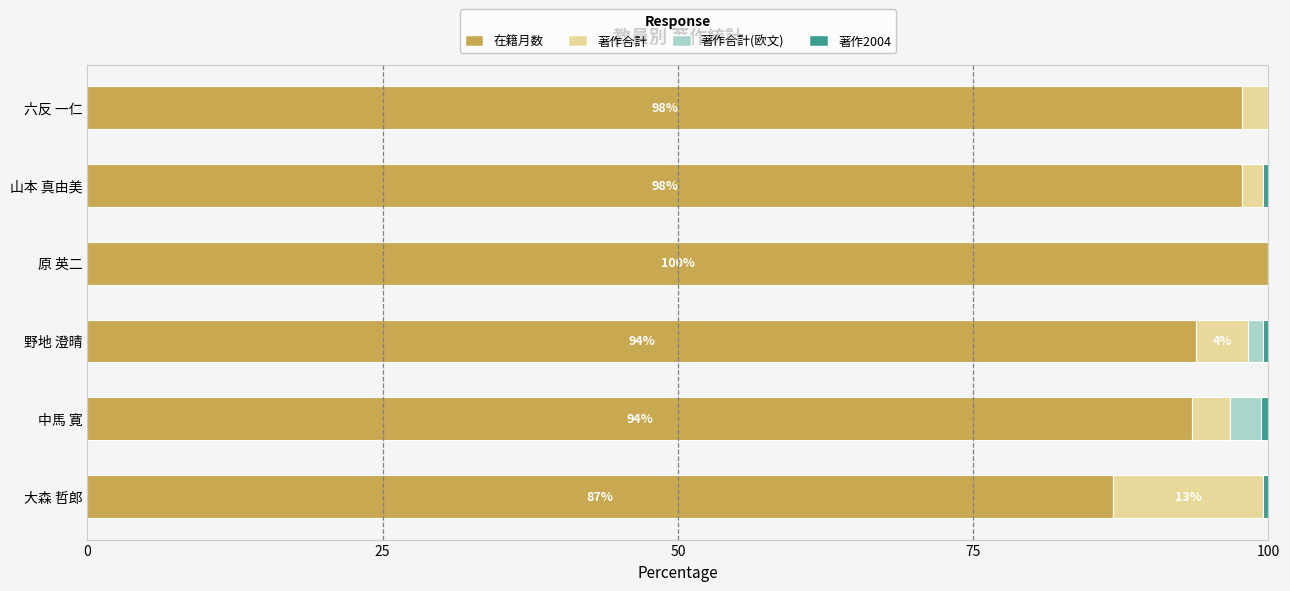

True or false: 在籍月数 has a value of 162.0 at 原 英二.

False